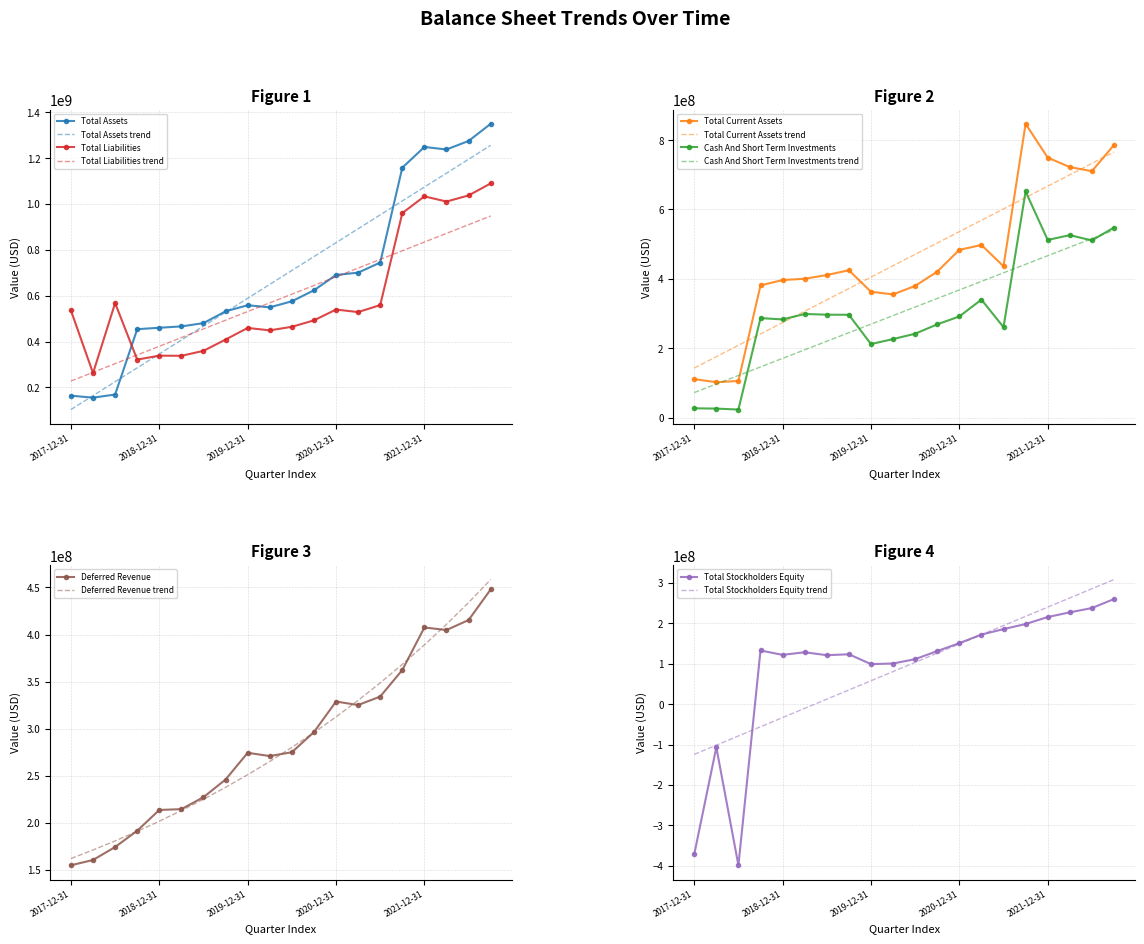

Between 2018-09-30 and 2020-03-31, which series saw the biggest shift?

Total Liabilities